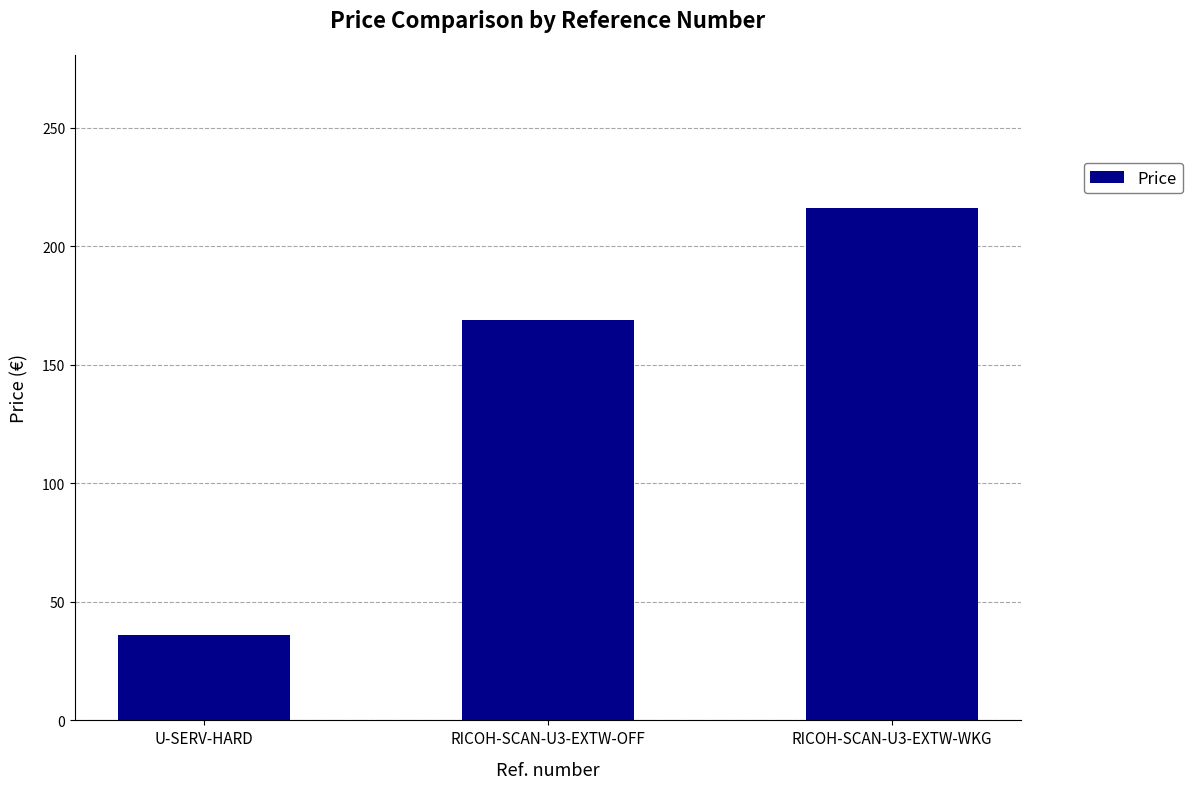

Count the number of values greater than 168.

2